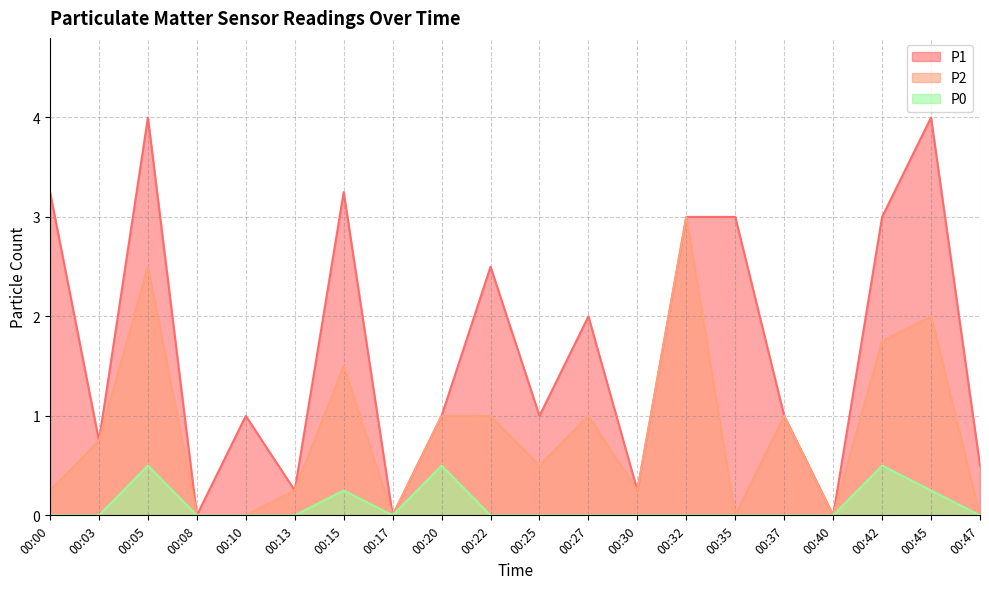

How many values in the P1 series exceed 1?

9